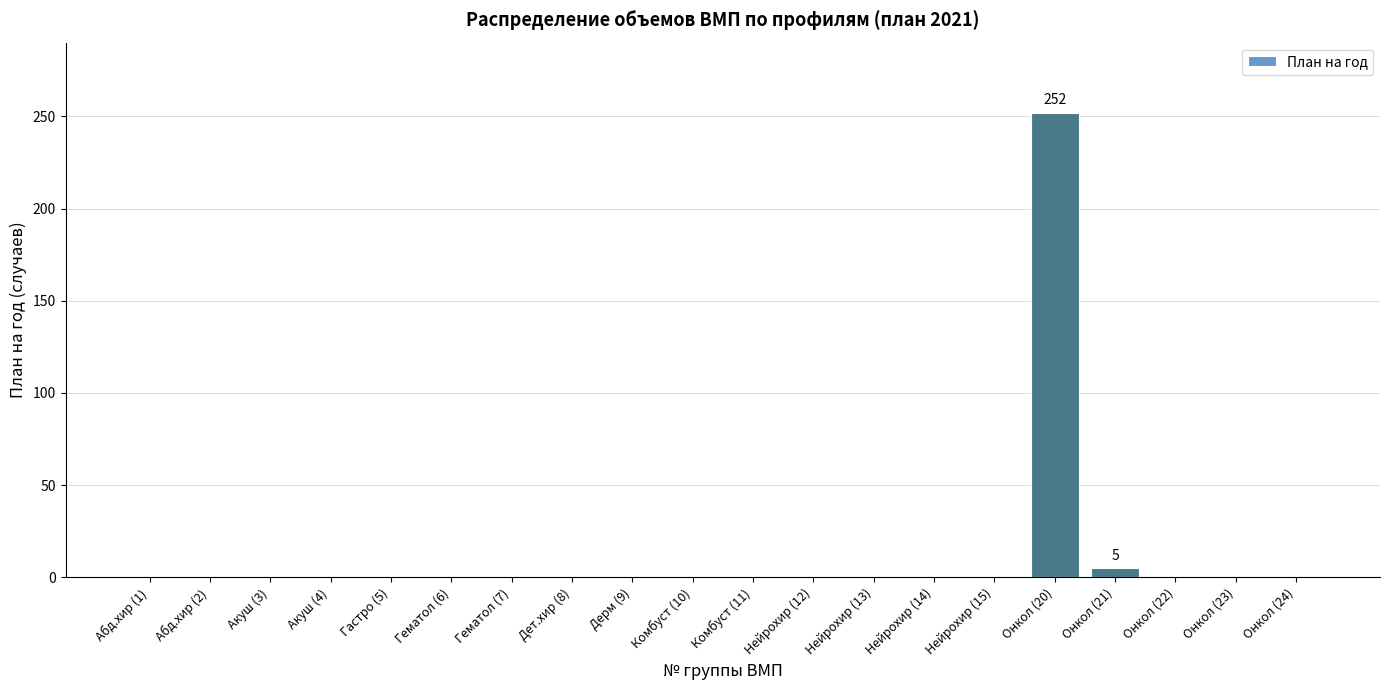

Which category has the highest value across all series?

Онкол (20)